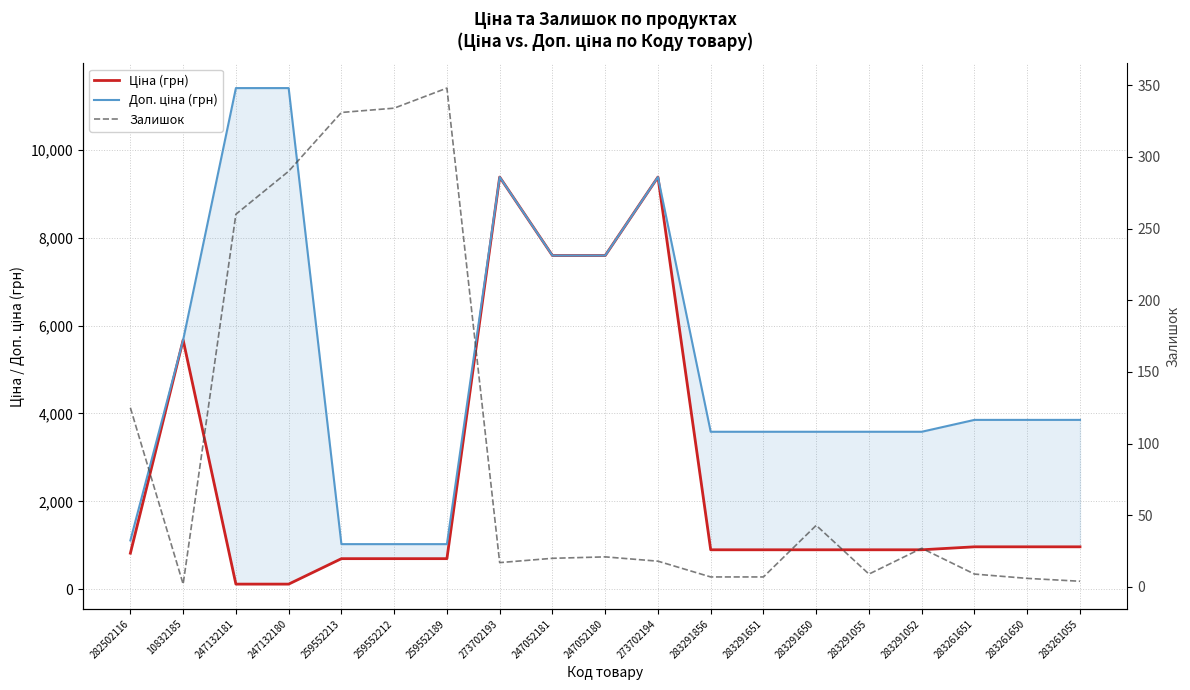

Between 273702193 and 273702194, which series saw the biggest shift?

Залишок